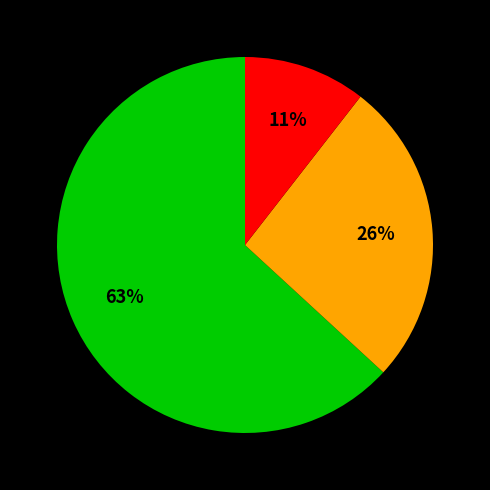

Is there any slice that represents more than half of the pie?

Yes